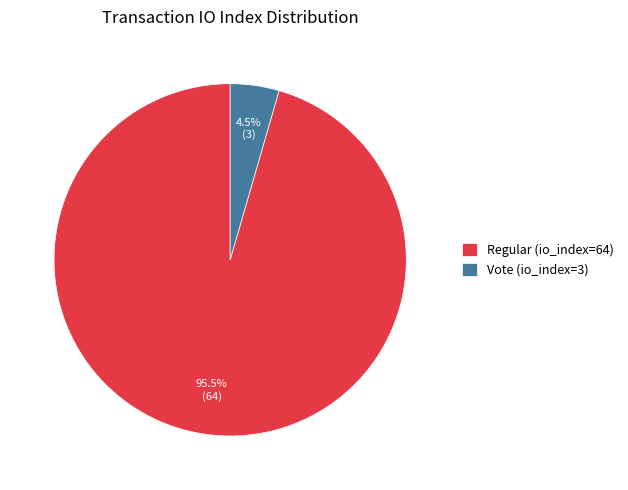

What portion of the pie excludes Regular (io_index=64)?

4.5%